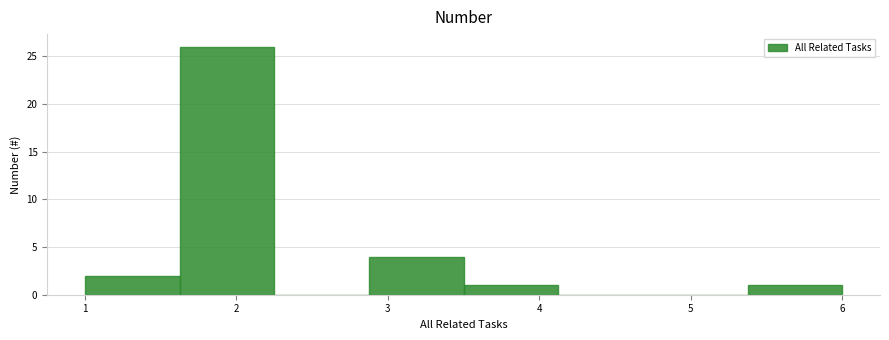

Reading left to right, transcribe this chart: for each bar, give the range it covers on the x-axis and its height. Neither the bar edges nor the heights are printed on the chart, so give them approximately, as read against the axes.

1.0 to 1.6: 2
1.6 to 2.3: 26
2.3 to 2.9: 0
2.9 to 3.5: 4
3.5 to 4.1: 1
4.1 to 4.8: 0
4.8 to 5.4: 0
5.4 to 6.0: 1